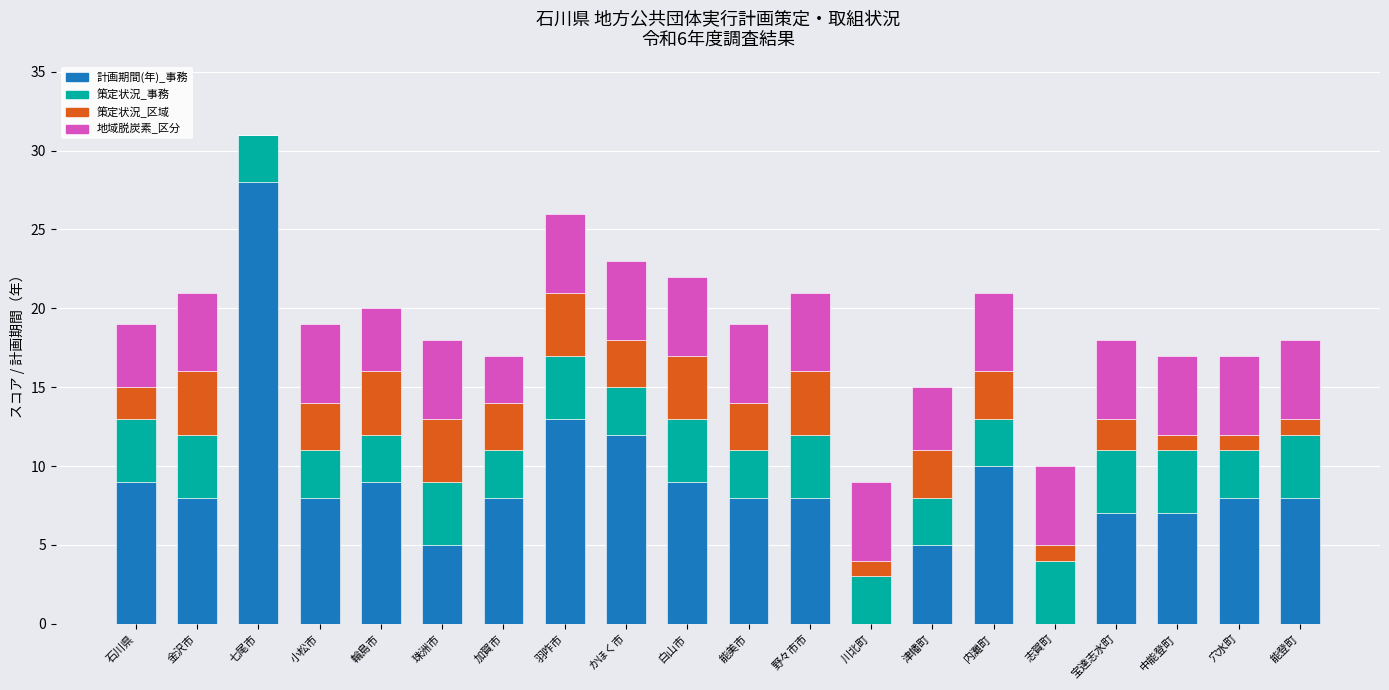

The 計画期間(年)_事務 series shows 0 at 川北町. True or false?

True